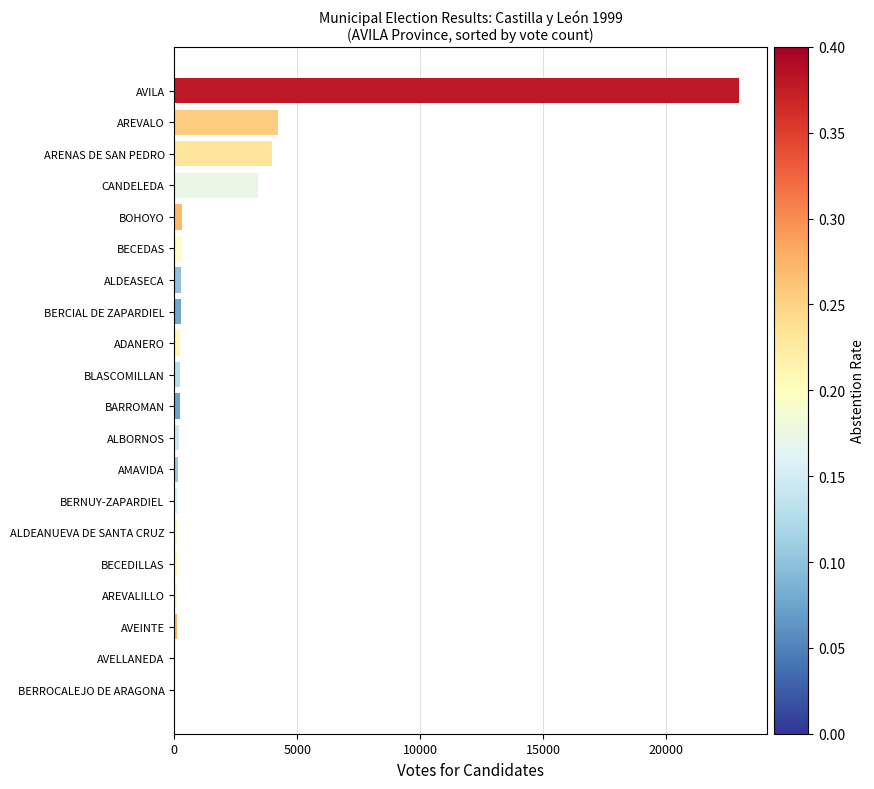

Between CANDELEDA and AREVALO, which is larger?

AREVALO